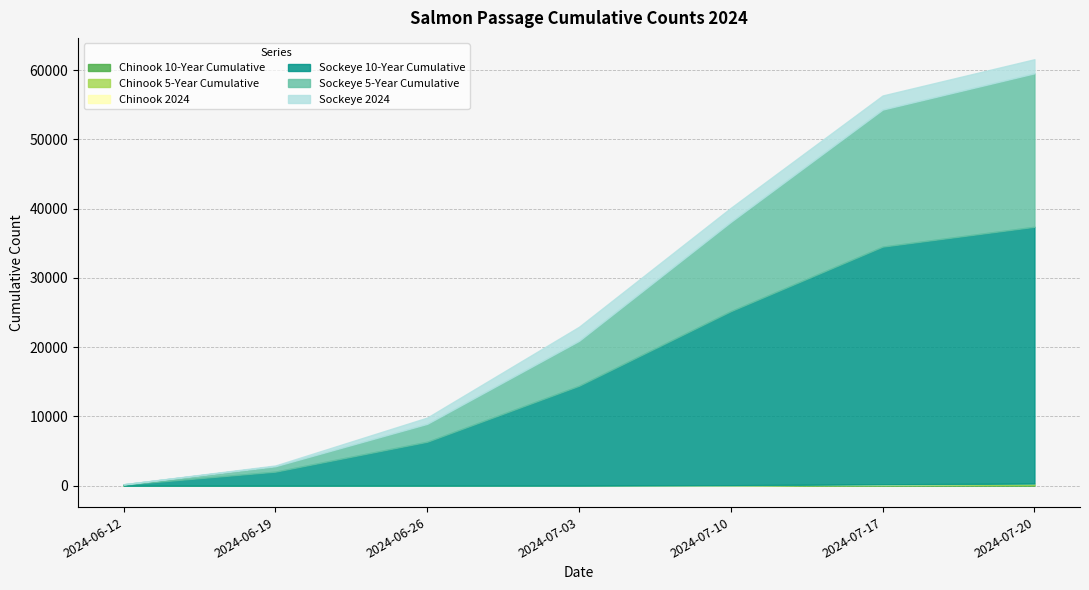

True or false: Sockeye 10-Year Cumulative and Sockeye 5-Year Cumulative intersect in this chart.

False